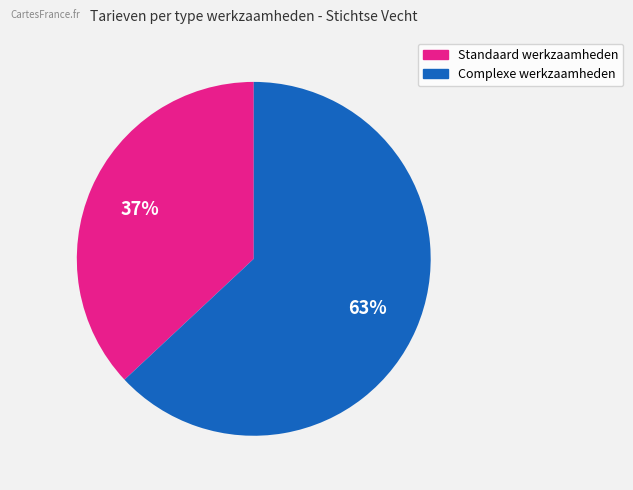

To the nearest percent, what is the average slice percentage?

50%